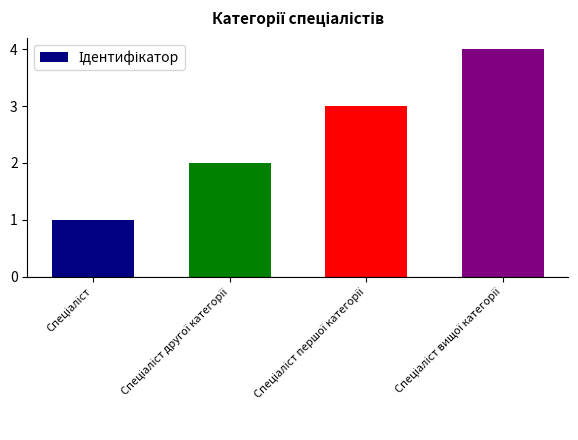

What is the maximum value shown in the chart?

4